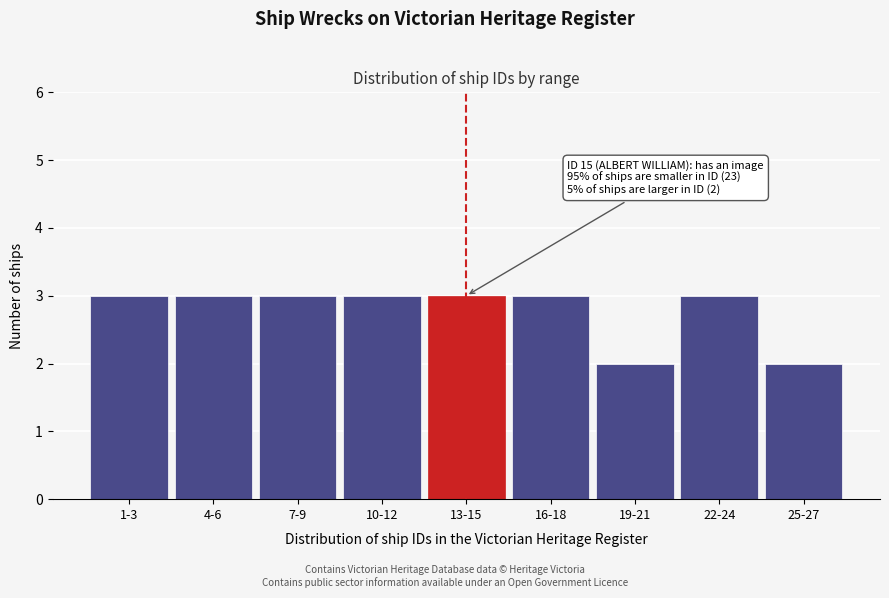

Reading right to left, list all the values displayed in this chart.

2	3	2	3	3	3	3	3	3